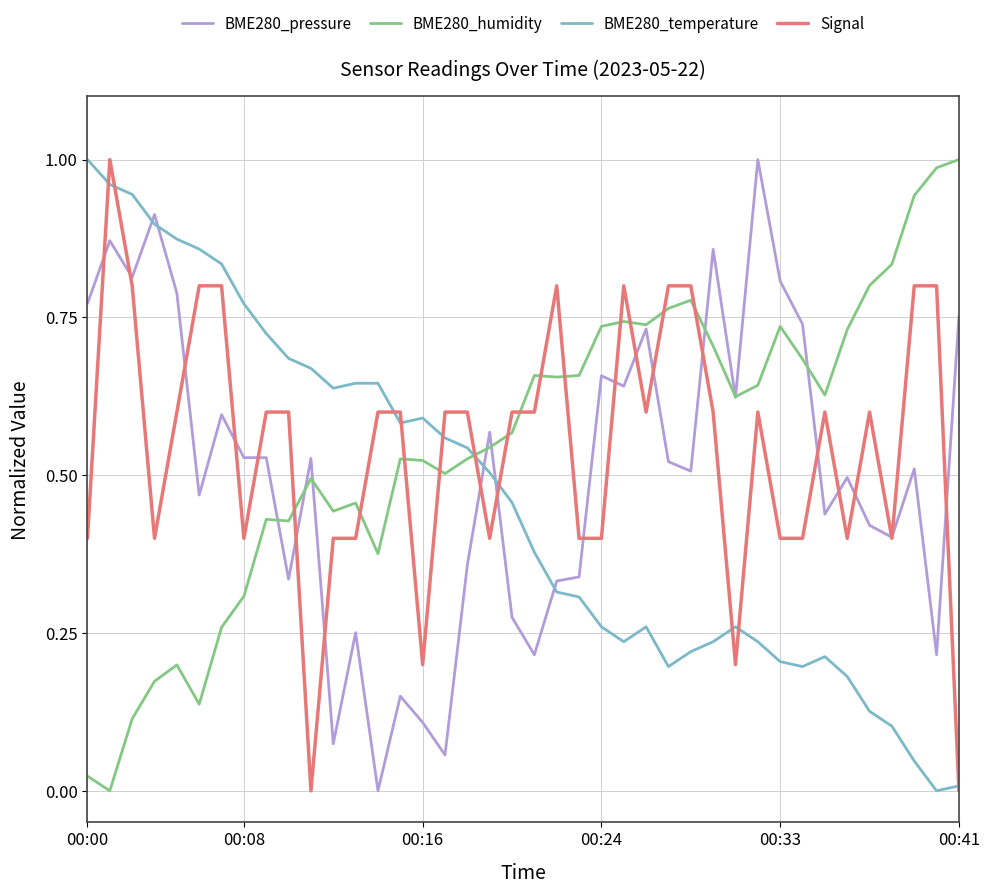

The BME280_temperature series shows 0.1 at 00:33. True or false?

False